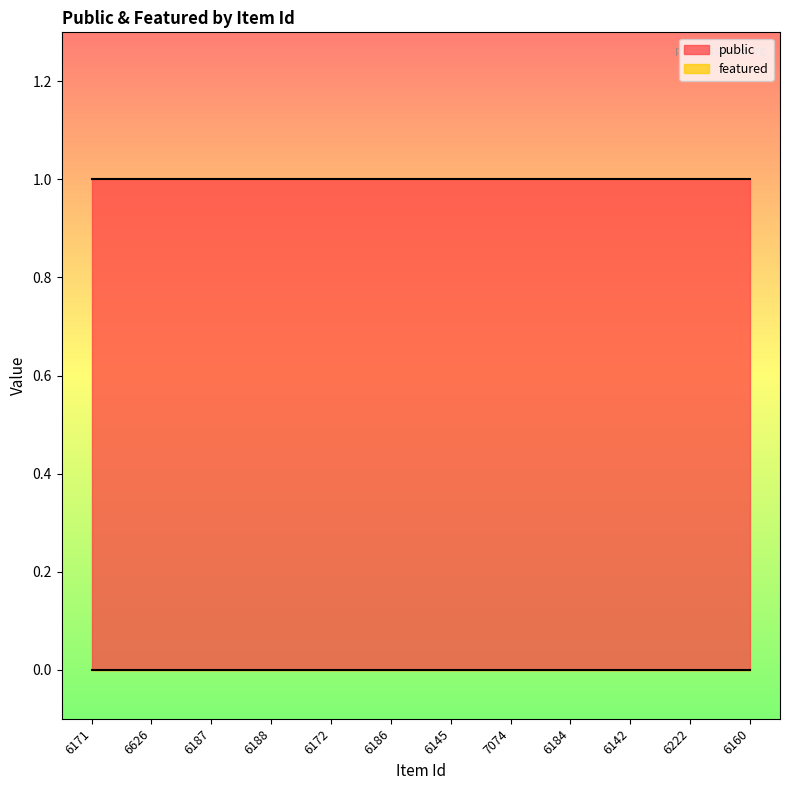

Which series has the widest spread of values?

public